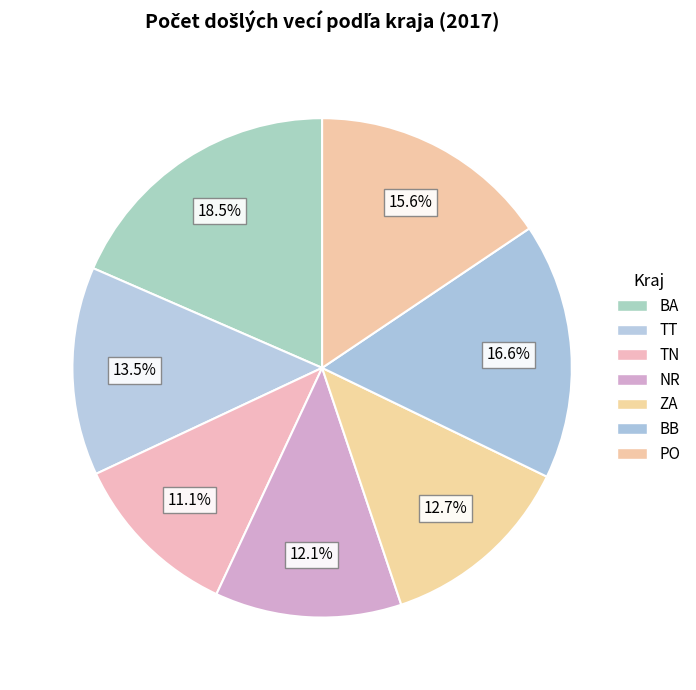

To the nearest percent, what is the average slice percentage?

14%